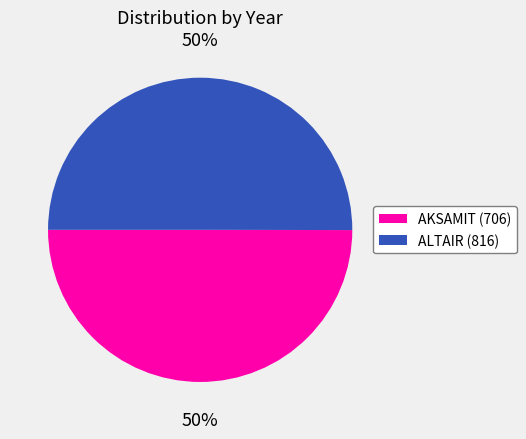

To the nearest percent, what portion does ALTAIR (816) represent?

50%